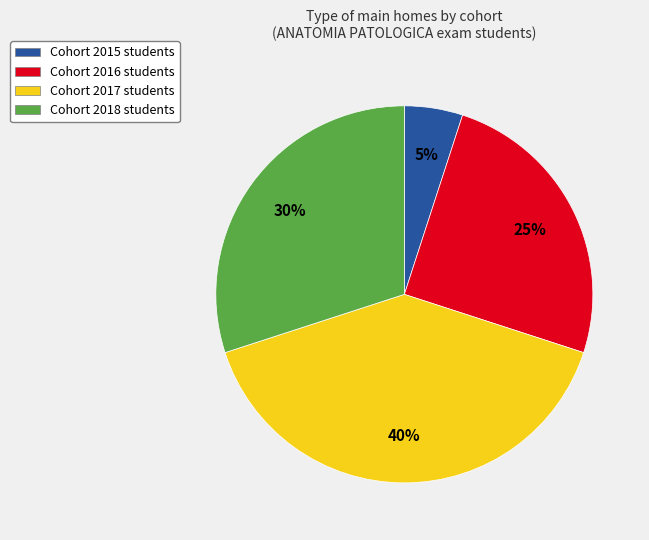

Is there a majority slice in this chart?

No